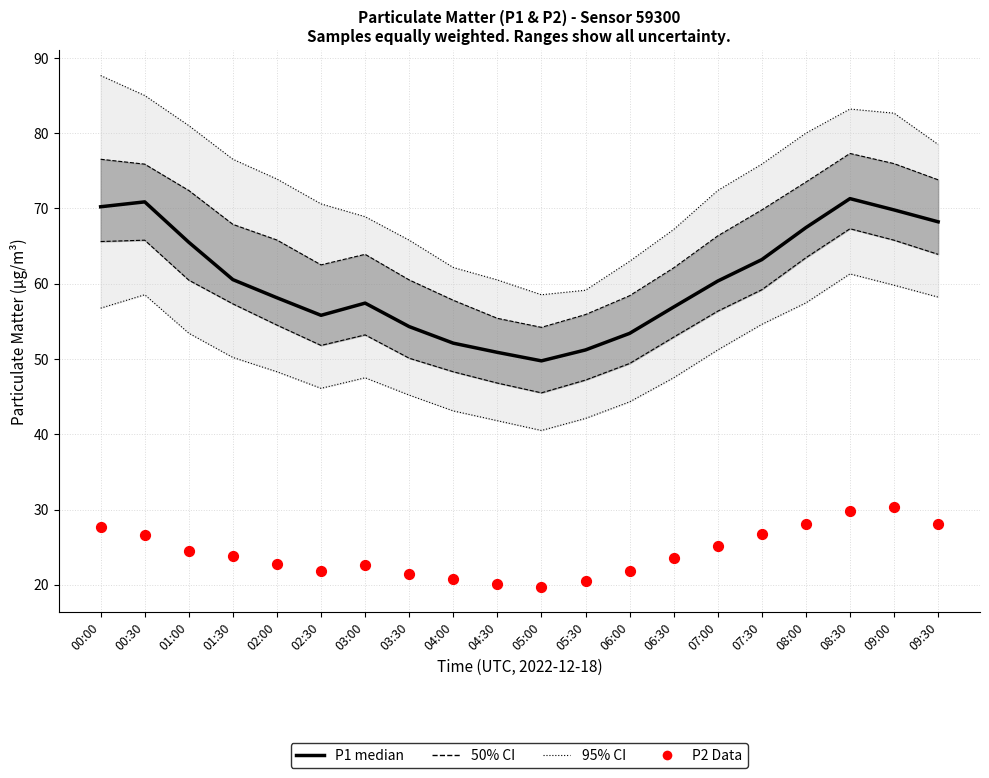

Which series has the largest total across all categories?

P1 median